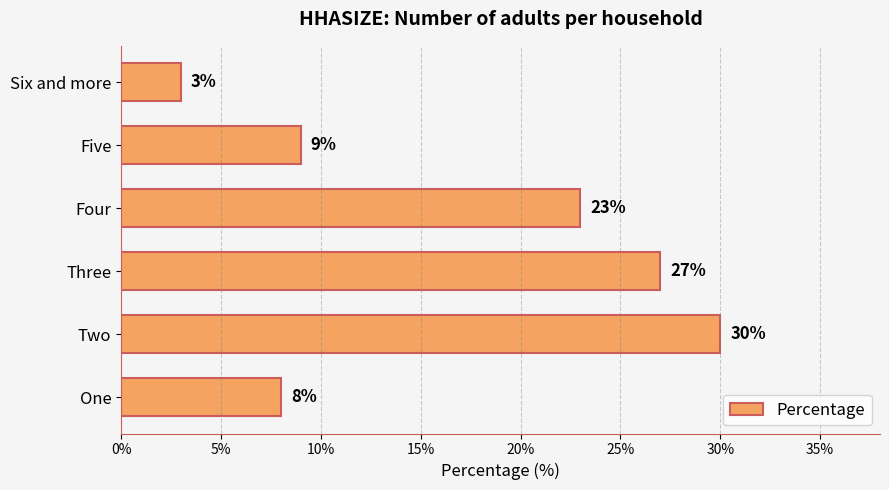

What is the average value?

17